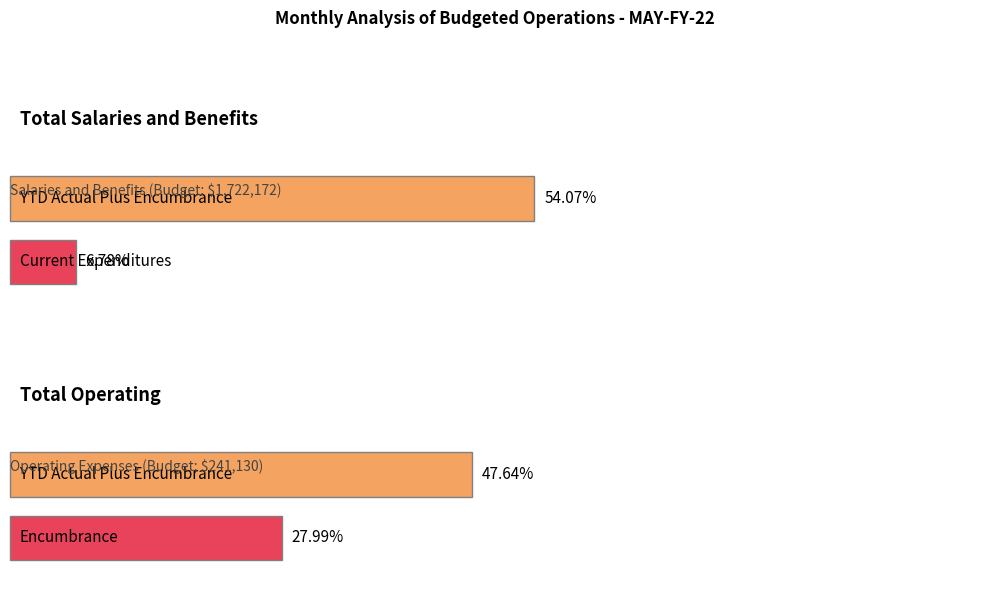

What position from the right is Total Salaries and Benefits?

2